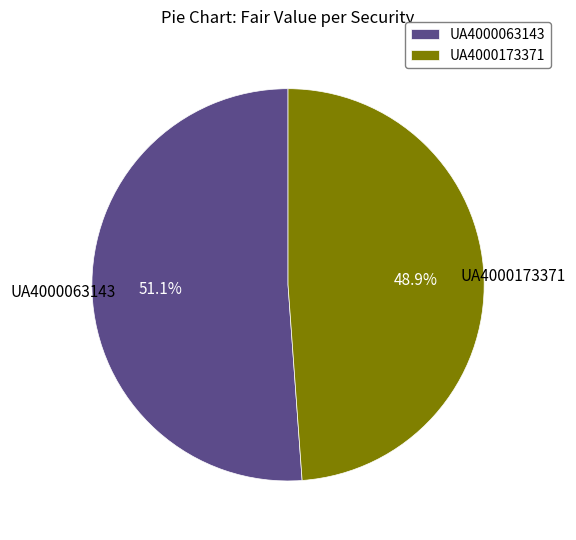

What is the ratio of the value at UA4000173371 to the value at UA4000063143?

1.0